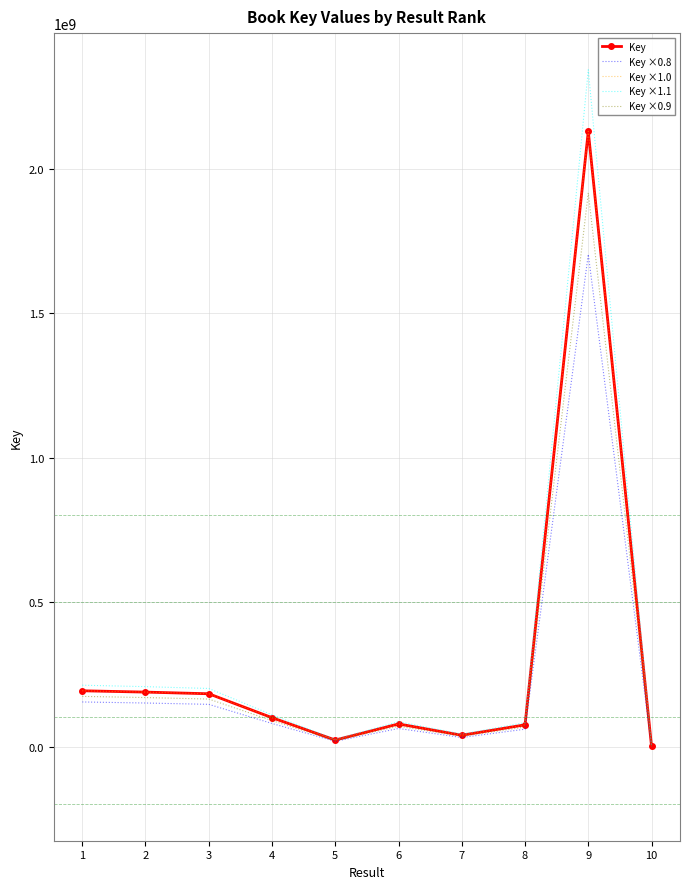

Where does the Key series first go above 100274480?

1